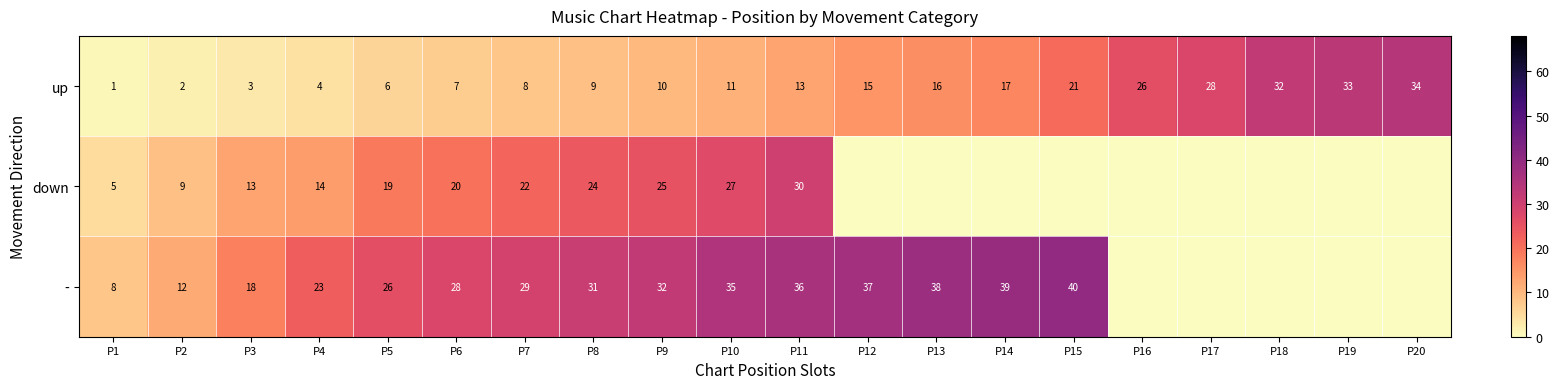

What is the difference between the highest and lowest values at P7?

21